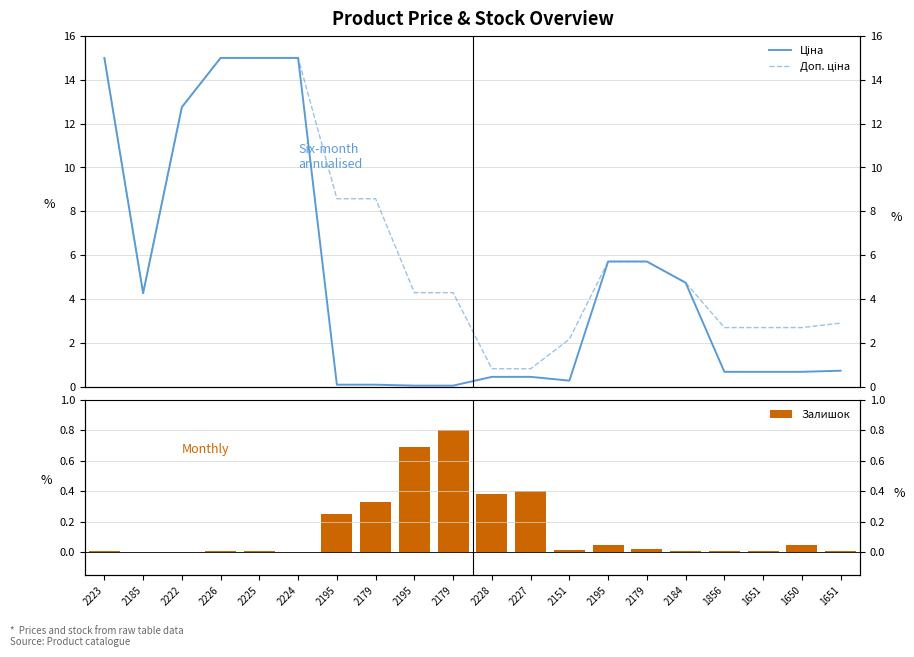

What is the average value of the Залишок series?

0.2